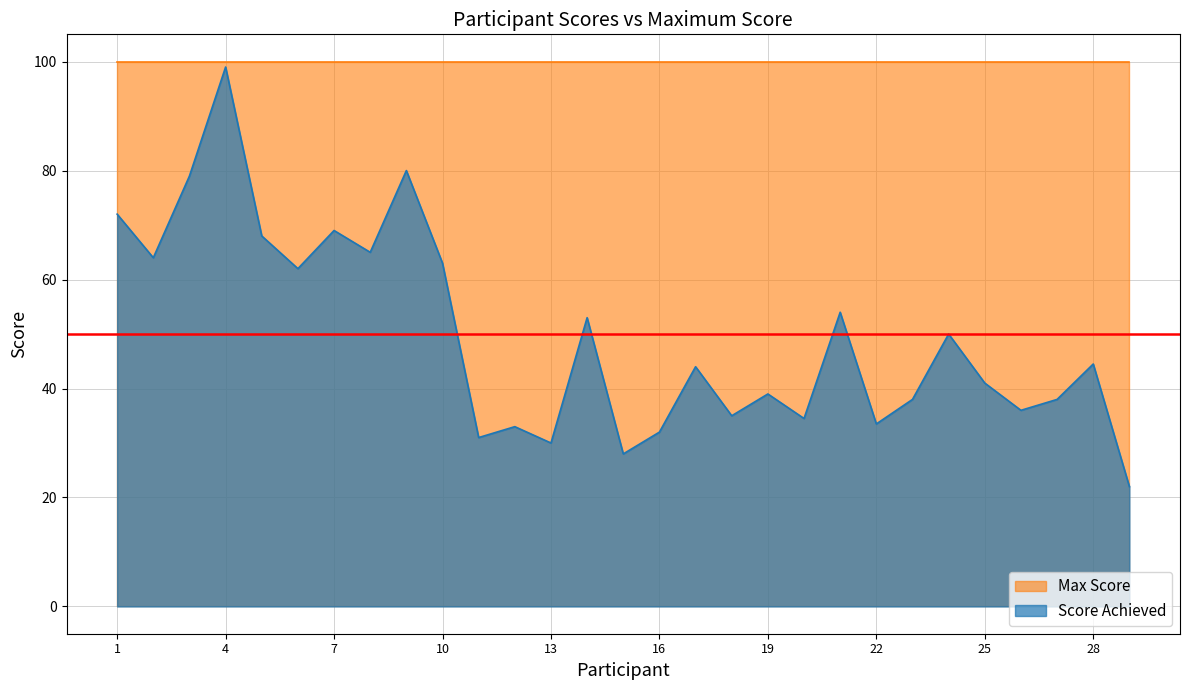

What is the total value across all series at 15?

128.0